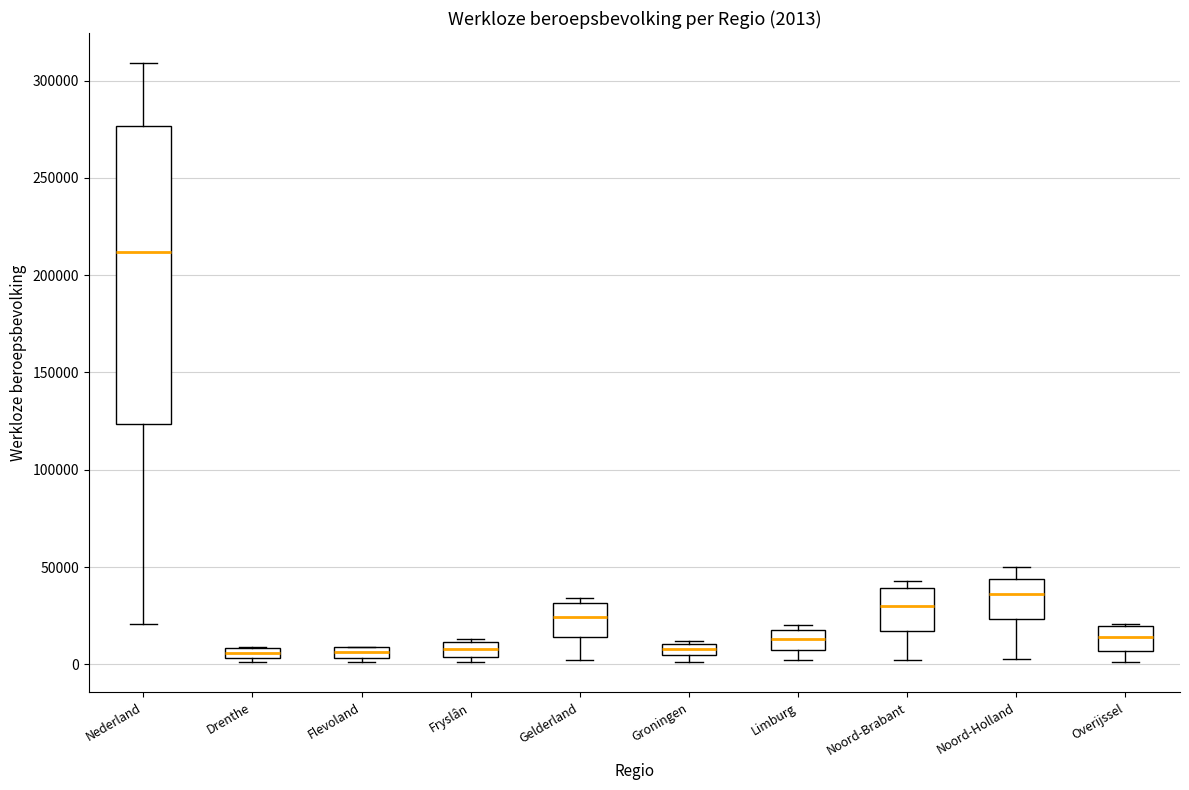

Comparing the boxes themselves (not the whiskers), which one is the tallest?

Nederland